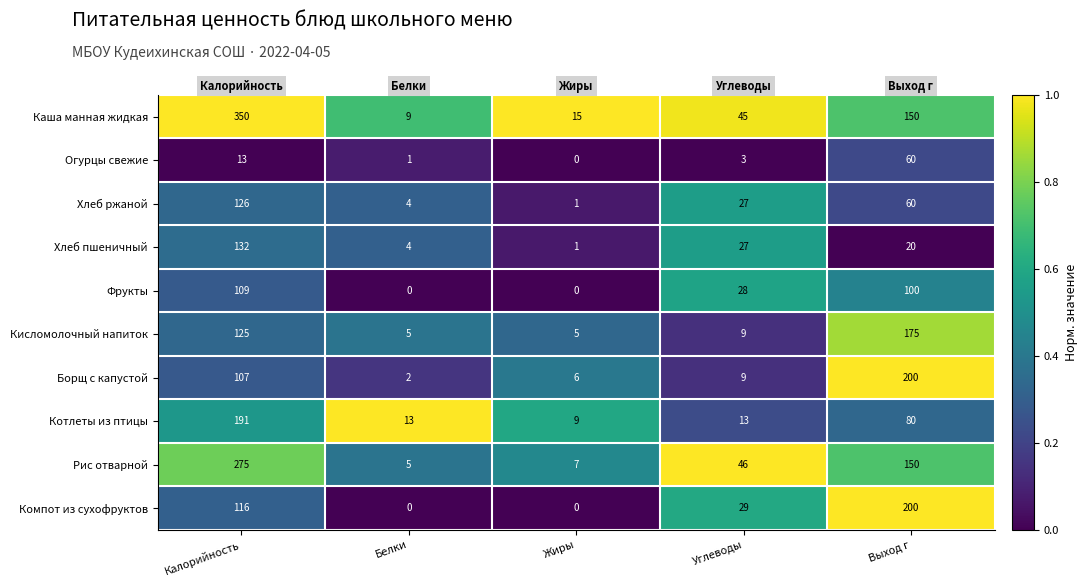

What is the difference between the Хлеб пшеничный values at Калорийность and Белки?

128